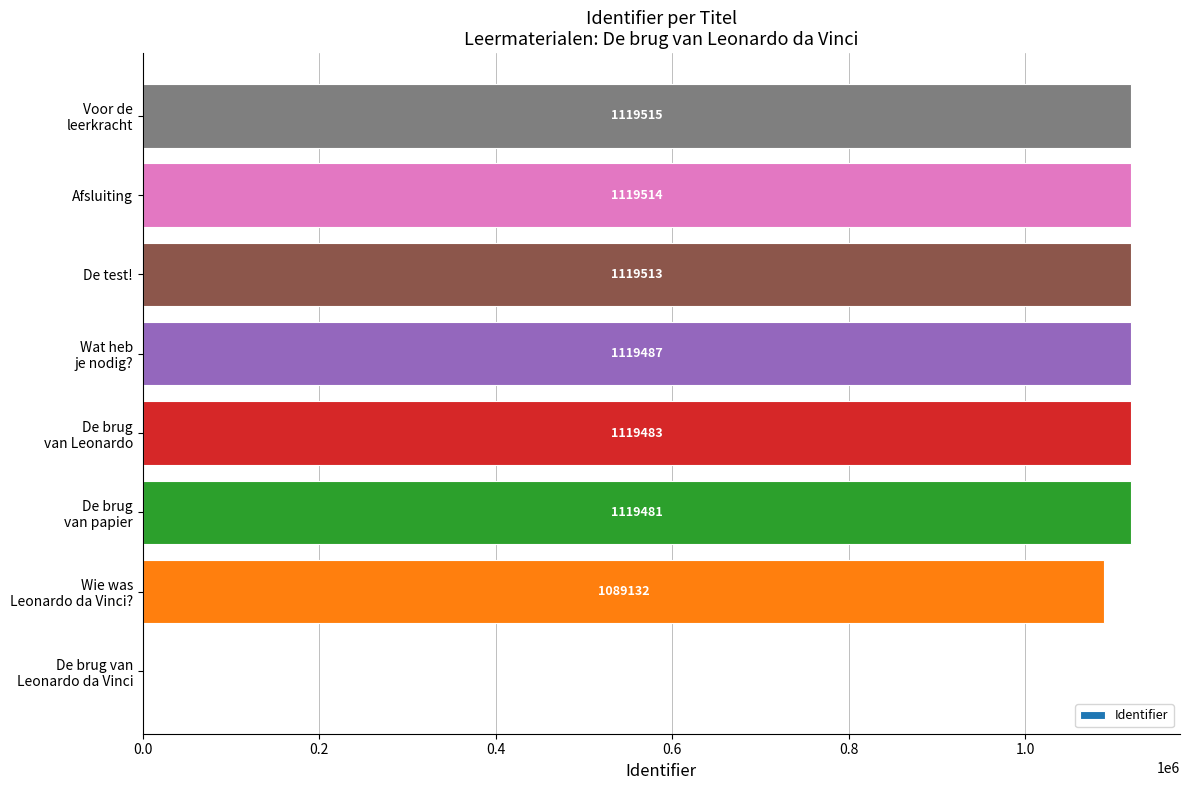

What is the sum of all values?

7806125